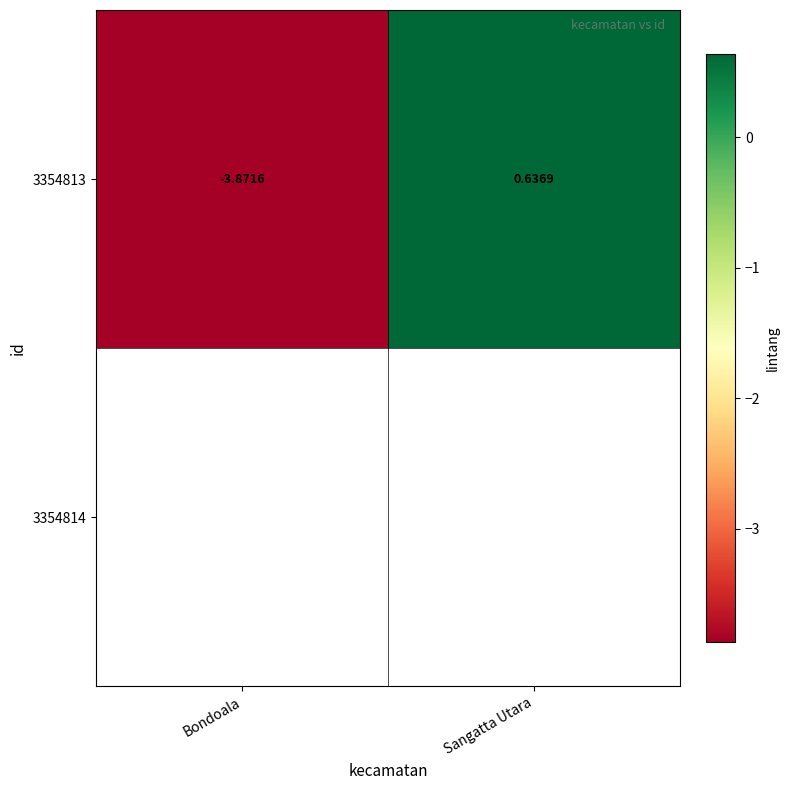

What is the change in value from Bondoala to Sangatta Utara?

+4.5